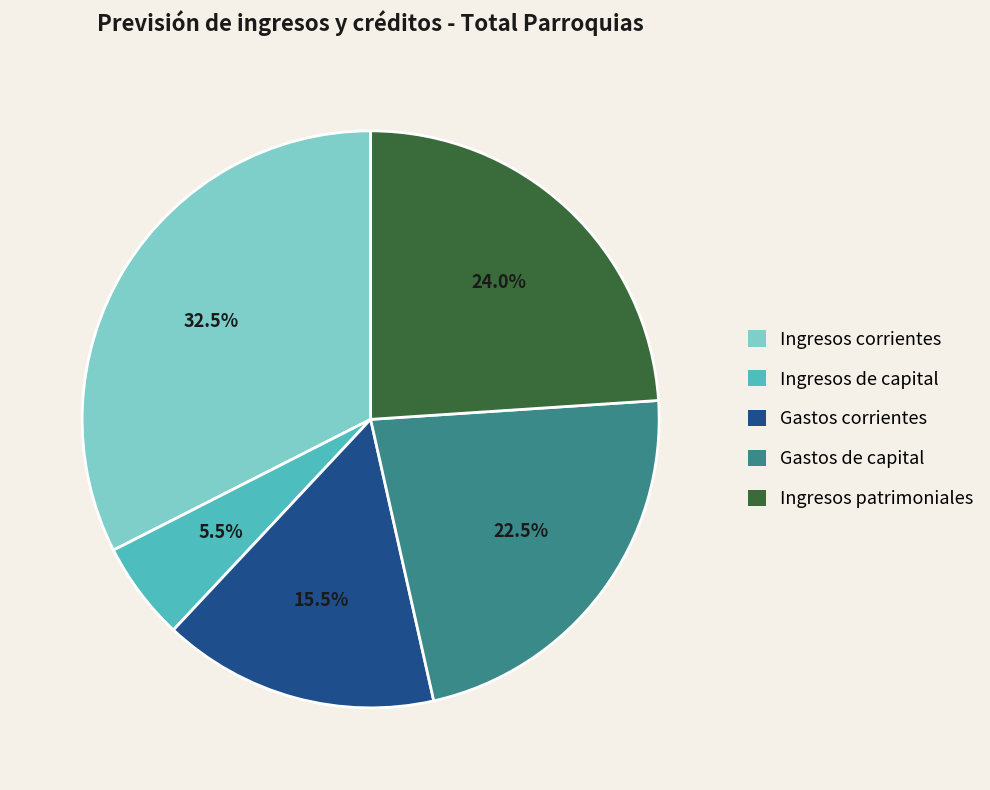

Rank the categories by value from highest to lowest.

Ingresos corrientes, Ingresos patrimoniales, Gastos de capital, Gastos corrientes, Ingresos de capital